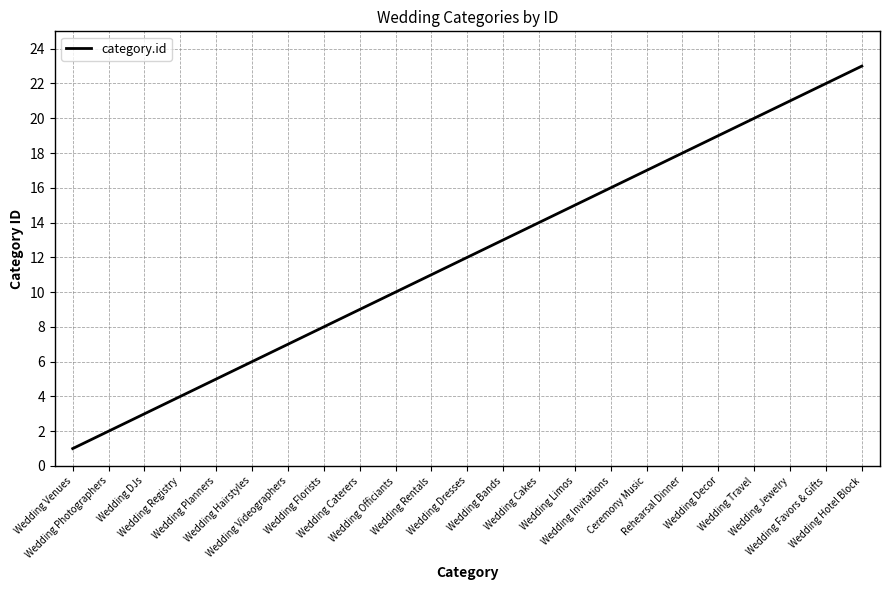

What is the difference between the maximum and minimum values?

22